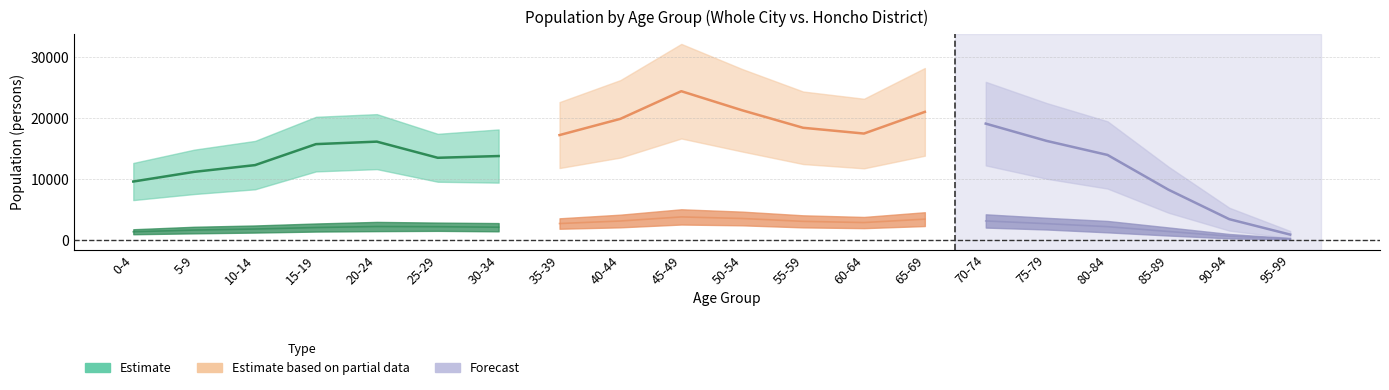

Where does the total_all series first go above 20654?

35-39